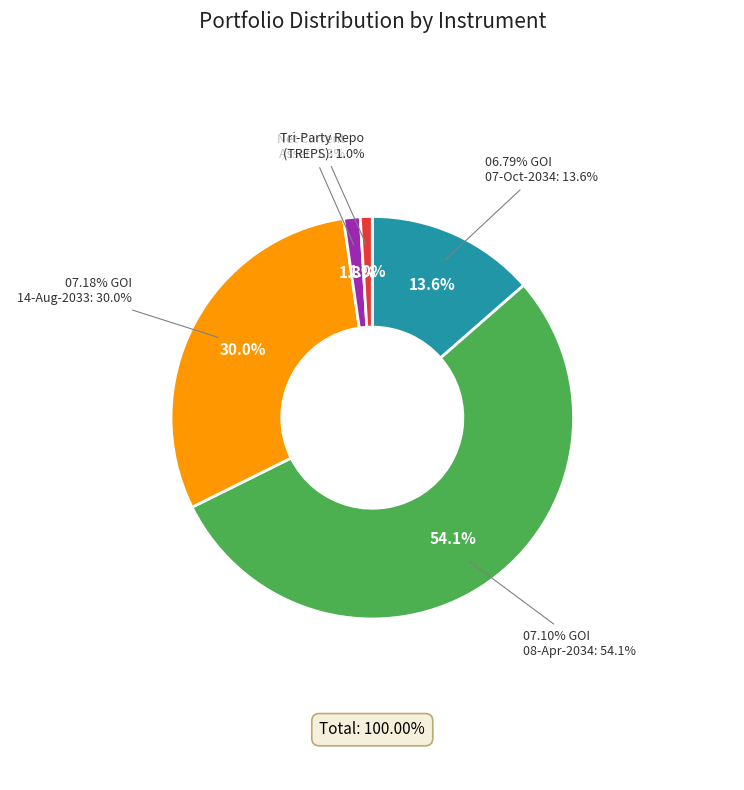

How many segments does this pie chart have?

5